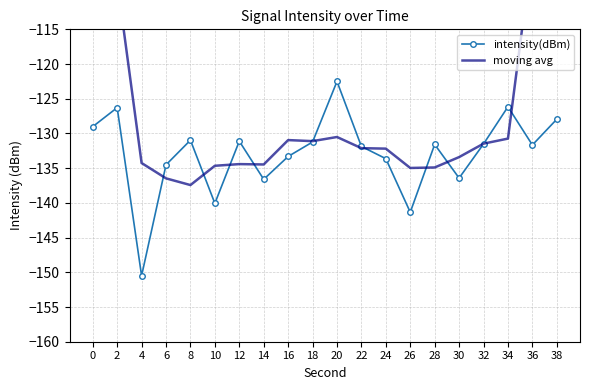

Between 16 and 20, which series saw the biggest shift?

intensity(dBm)